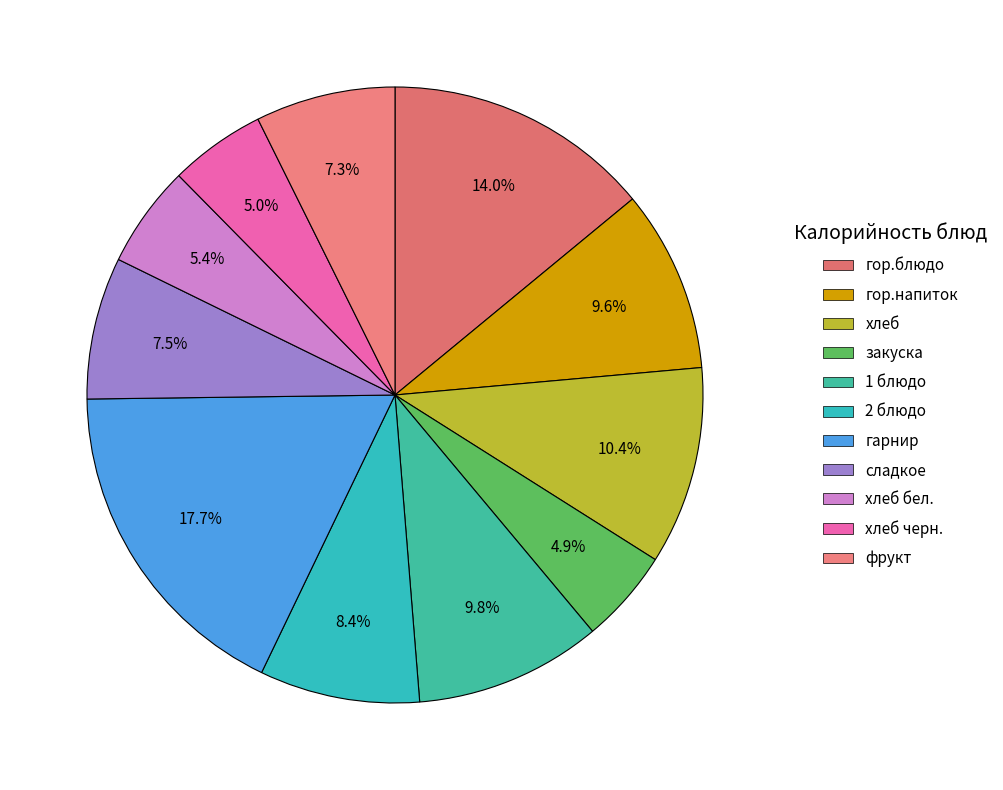

How many slices are in this pie chart?

11